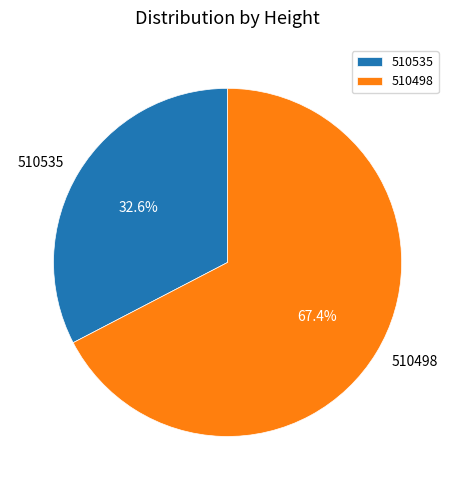

Is it true that 510535 is 33% of the pie?

True